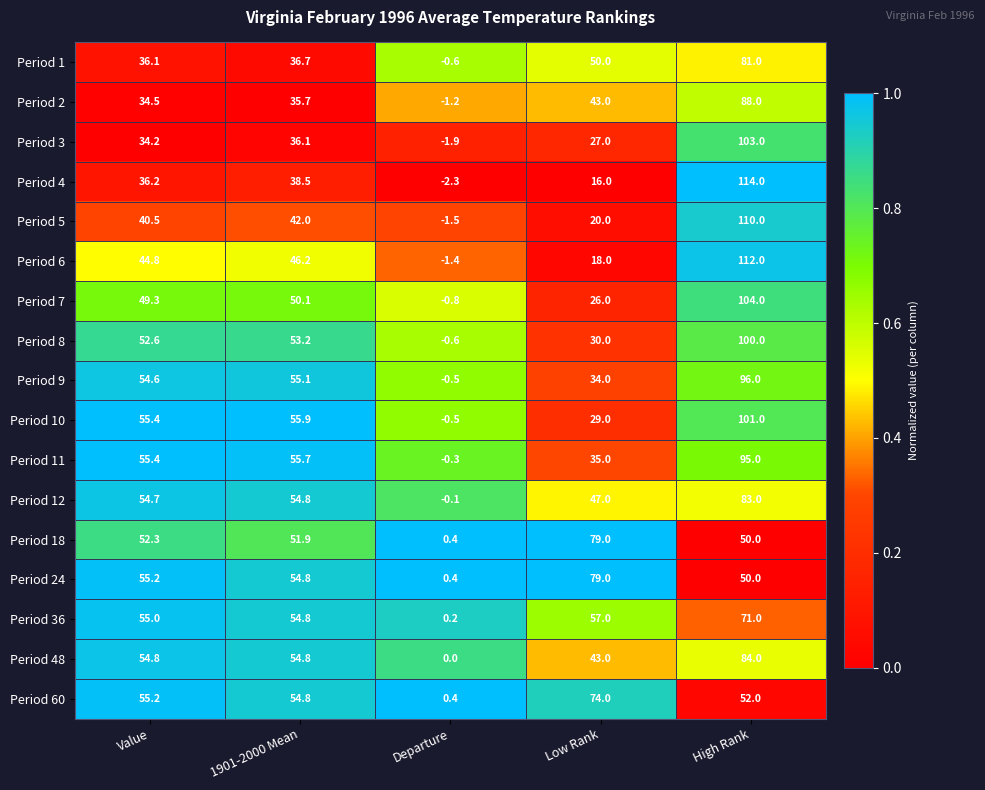

True or false: Period 2 has a value of 43.0 at Low Rank.

True